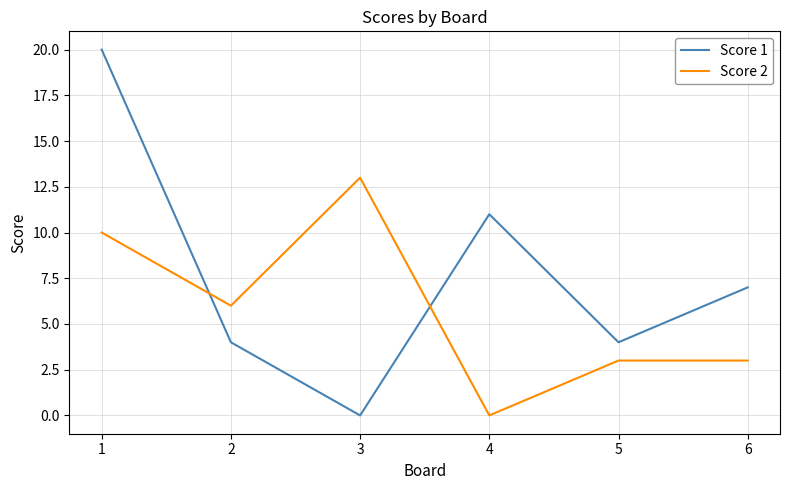

After their last crossing, which series has the higher values: Score 1 or Score 2?

Score 1